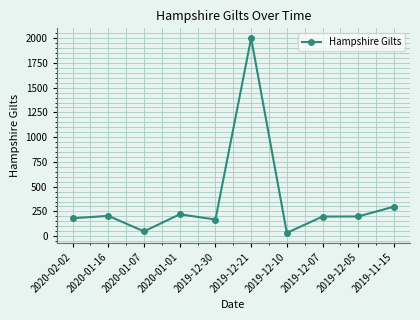

What is the value of the 1st point from the left?

181